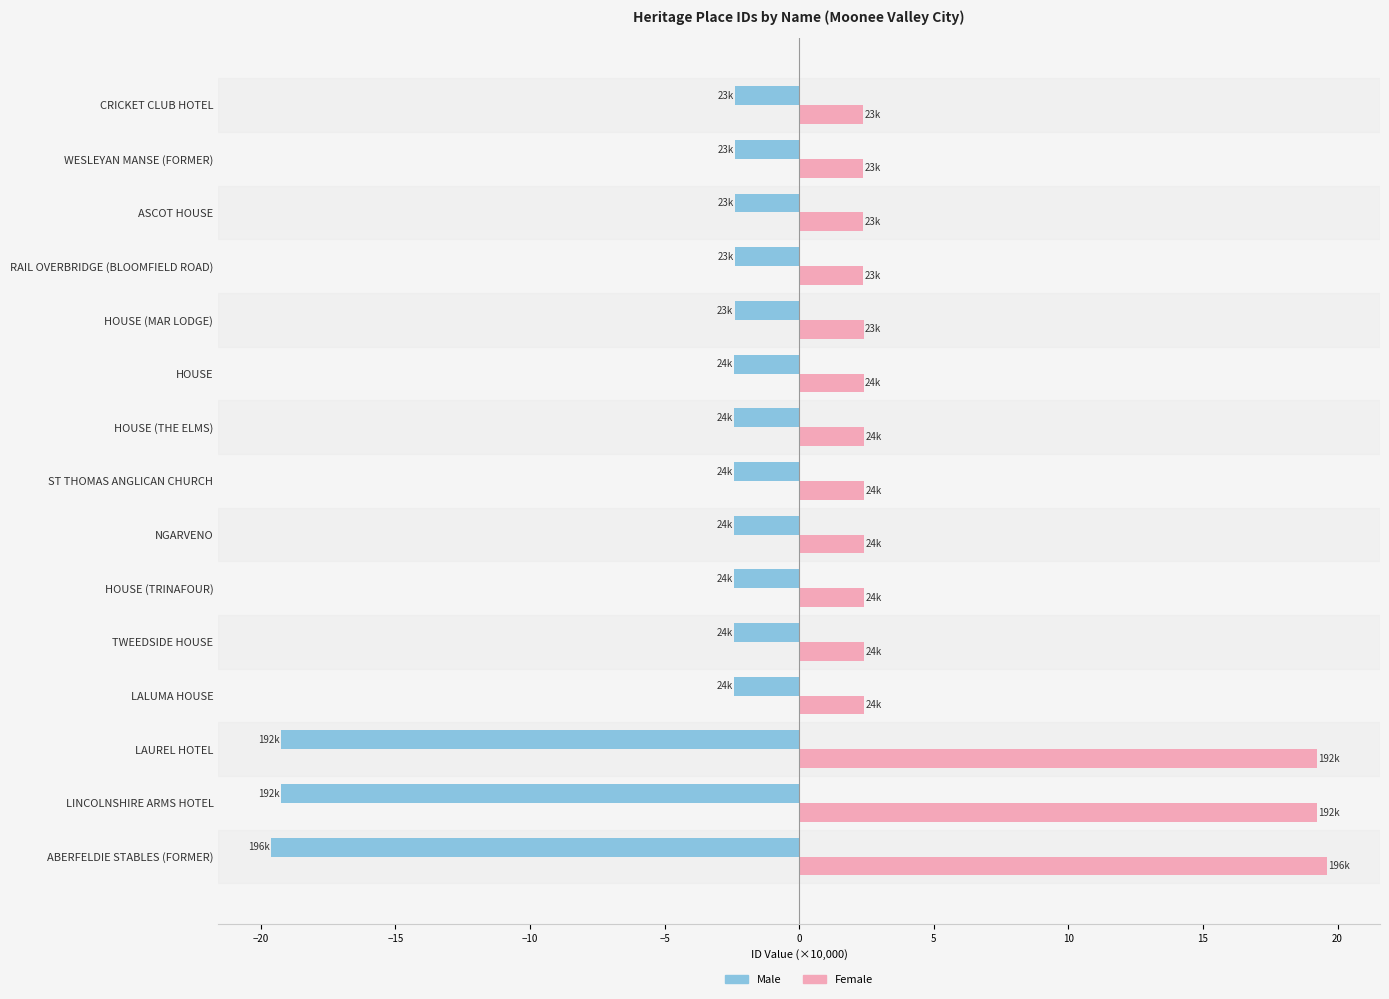

What is the average value of the Female series?

5.8